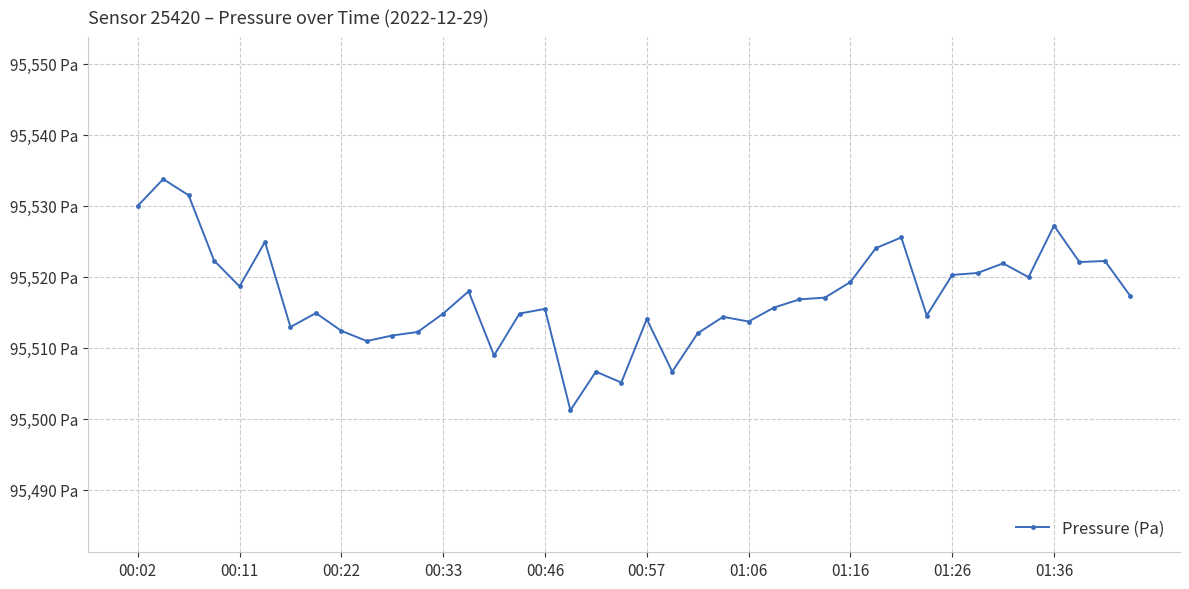

What is the sum of all values?

3820687.1